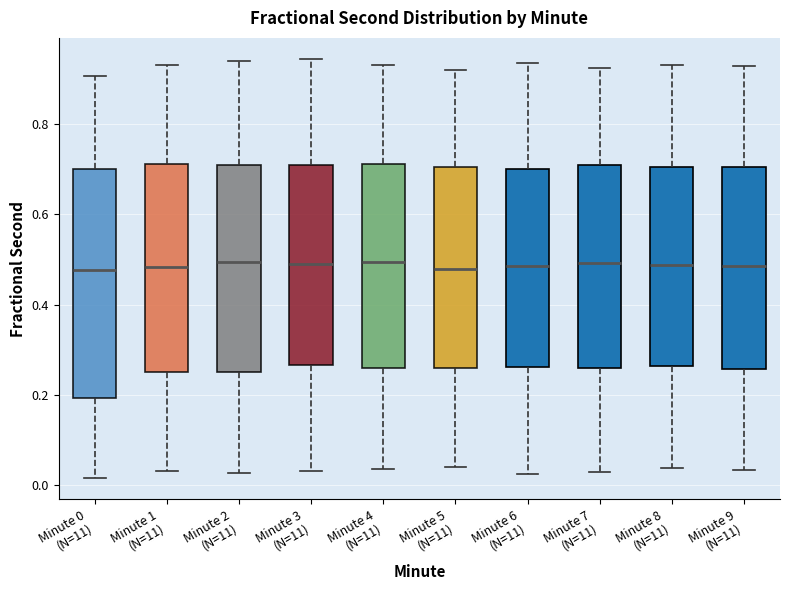

Reading left to right, transcribe this box plot: for each box, give where its median line is, the range the box spans, and where its two whiskers end, as read against the y-axis. The values are not printed on the chart, so give them approximately, as read against the axis.

Minute 0 (N=11): median 0.48, box 0.20 to 0.70, whiskers 0.02 to 0.90
Minute 1 (N=11): median 0.48, box 0.24 to 0.72, whiskers 0.04 to 0.94
Minute 2 (N=11): median 0.50, box 0.24 to 0.70, whiskers 0.02 to 0.94
Minute 3 (N=11): median 0.50, box 0.26 to 0.70, whiskers 0.04 to 0.94
Minute 4 (N=11): median 0.50, box 0.26 to 0.72, whiskers 0.04 to 0.94
Minute 5 (N=11): median 0.48, box 0.26 to 0.70, whiskers 0.04 to 0.92
Minute 6 (N=11): median 0.48, box 0.26 to 0.70, whiskers 0.02 to 0.94
Minute 7 (N=11): median 0.50, box 0.26 to 0.70, whiskers 0.04 to 0.92
Minute 8 (N=11): median 0.48, box 0.26 to 0.70, whiskers 0.04 to 0.94
Minute 9 (N=11): median 0.48, box 0.26 to 0.70, whiskers 0.04 to 0.92